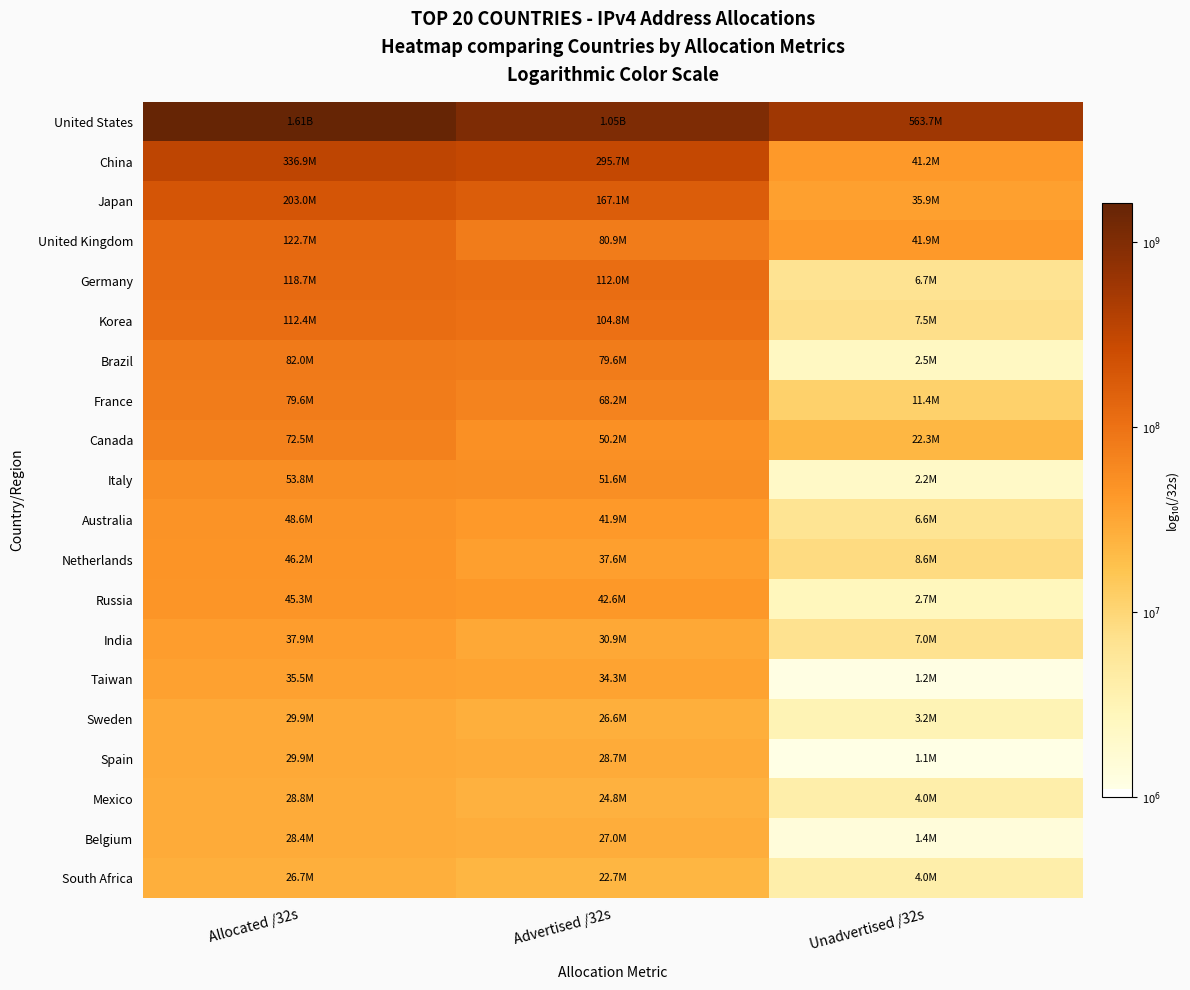

Reading left to right, transcribe all the data shown in this chart.

United States: Allocated /32s=9.2	Advertised /32s=9.0	Unadvertised /32s=8.8
China: Allocated /32s=8.5	Advertised /32s=8.5	Unadvertised /32s=7.6
Japan: Allocated /32s=8.3	Advertised /32s=8.2	Unadvertised /32s=7.6
United Kingdom: Allocated /32s=8.1	Advertised /32s=7.9	Unadvertised /32s=7.6
Germany: Allocated /32s=8.1	Advertised /32s=8.0	Unadvertised /32s=6.8
Korea: Allocated /32s=8.1	Advertised /32s=8.0	Unadvertised /32s=6.9
Brazil: Allocated /32s=7.9	Advertised /32s=7.9	Unadvertised /32s=6.4
France: Allocated /32s=7.9	Advertised /32s=7.8	Unadvertised /32s=7.1
Canada: Allocated /32s=7.9	Advertised /32s=7.7	Unadvertised /32s=7.3
Italy: Allocated /32s=7.7	Advertised /32s=7.7	Unadvertised /32s=6.3
Australia: Allocated /32s=7.7	Advertised /32s=7.6	Unadvertised /32s=6.8
Netherlands: Allocated /32s=7.7	Advertised /32s=7.6	Unadvertised /32s=6.9
Russia: Allocated /32s=7.7	Advertised /32s=7.6	Unadvertised /32s=6.4
India: Allocated /32s=7.6	Advertised /32s=7.5	Unadvertised /32s=6.8
Taiwan: Allocated /32s=7.6	Advertised /32s=7.5	Unadvertised /32s=6.1
Sweden: Allocated /32s=7.5	Advertised /32s=7.4	Unadvertised /32s=6.5
Spain: Allocated /32s=7.5	Advertised /32s=7.5	Unadvertised /32s=6.0
Mexico: Allocated /32s=7.5	Advertised /32s=7.4	Unadvertised /32s=6.6
Belgium: Allocated /32s=7.5	Advertised /32s=7.4	Unadvertised /32s=6.2
South Africa: Allocated /32s=7.4	Advertised /32s=7.4	Unadvertised /32s=6.6